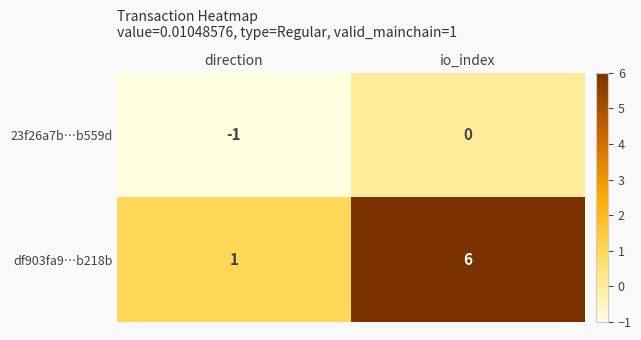

Which series changed the most between direction and io_index?

df903fa9…b218b